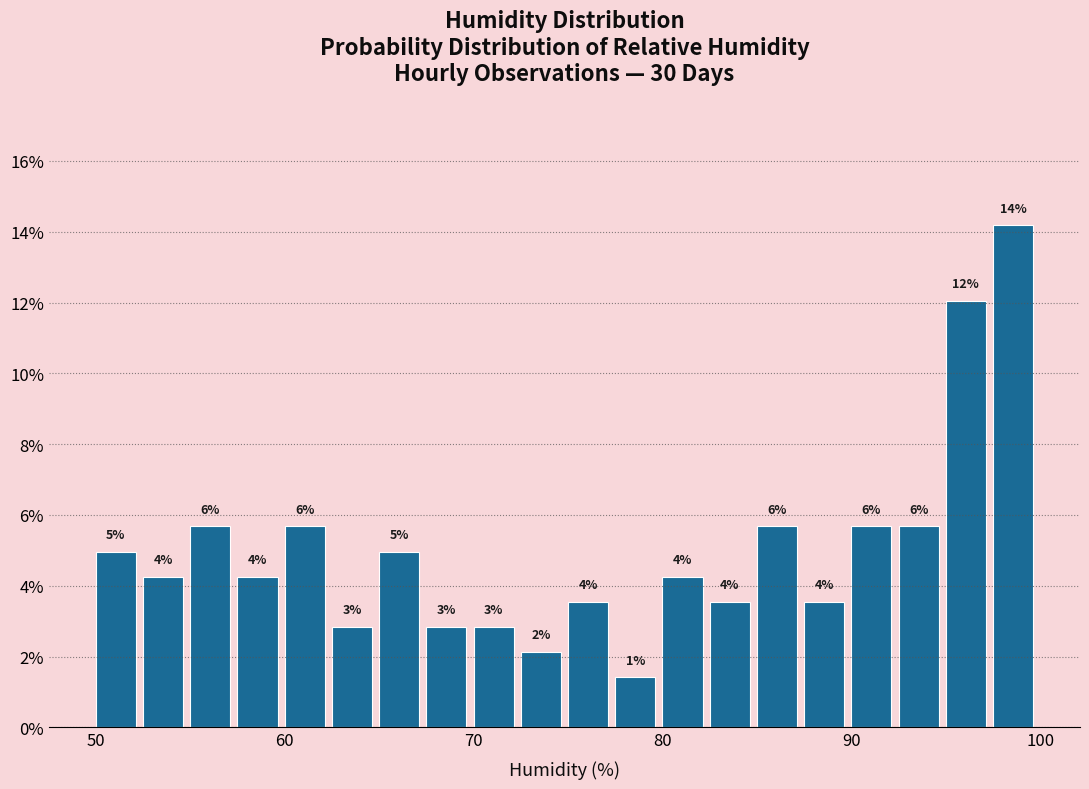

Around what value on the x-axis is the tallest bar? Give the approximate position of its centre, as read against the axis.

99